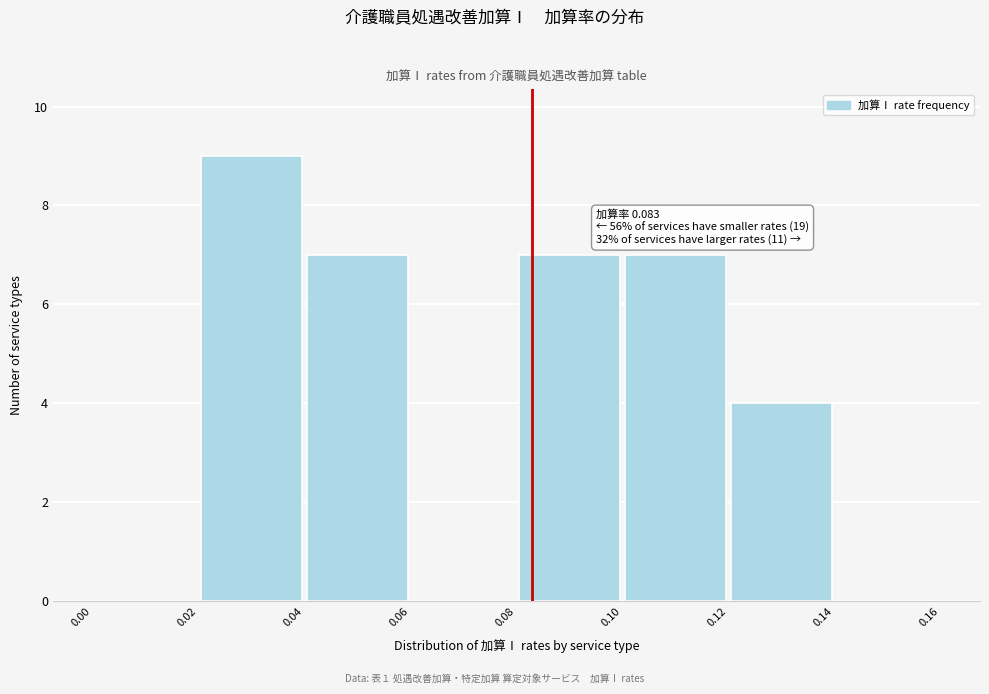

Over which range of the x-axis is the bar tallest?

0.02 to 0.04